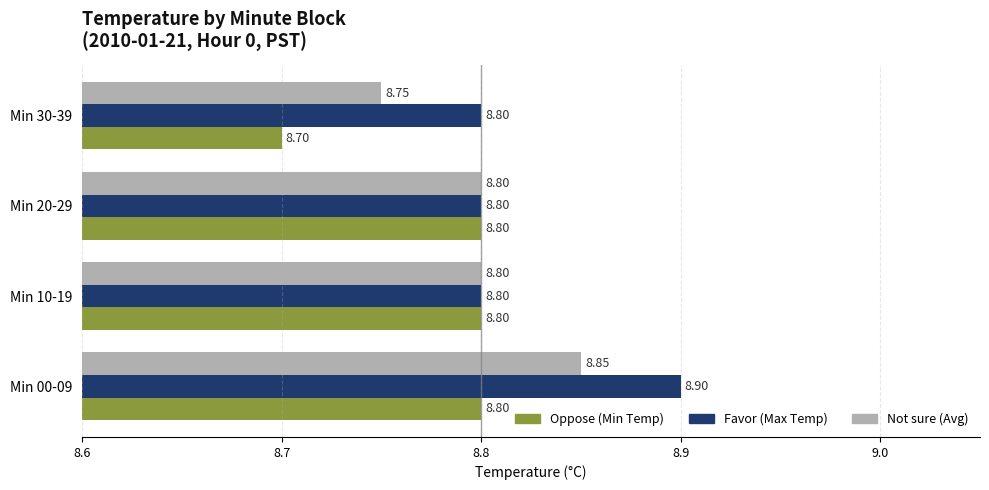

What is the sum of all Favor (Max Temp) values?

35.3